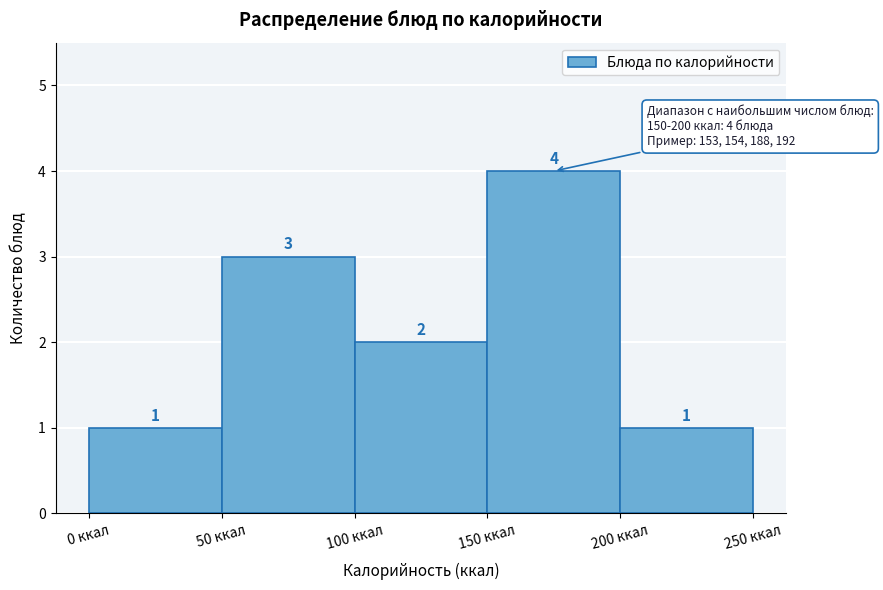

Reading left to right, list every bar in this chart as the range it spans on the x-axis followed by its height.

0 to 50: 1
50 to 100: 3
100 to 150: 2
150 to 200: 4
200 to 250: 1